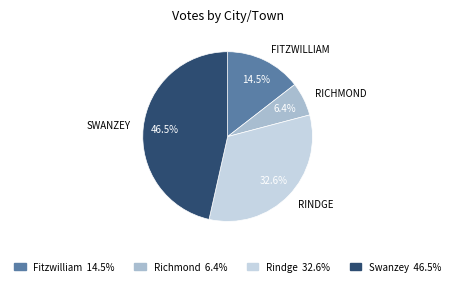

Rank the categories by value from lowest to highest.

Richmond, Fitzwilliam, Rindge, Swanzey